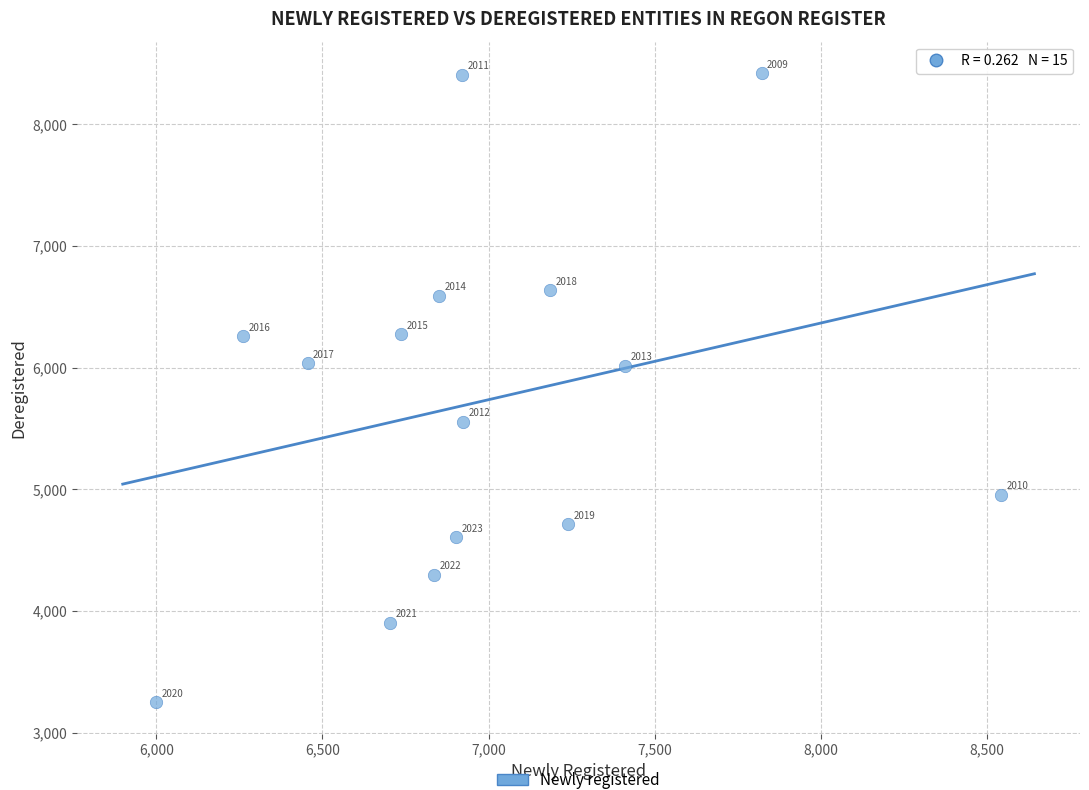

What is the range of Y values (max minus min)?

5170